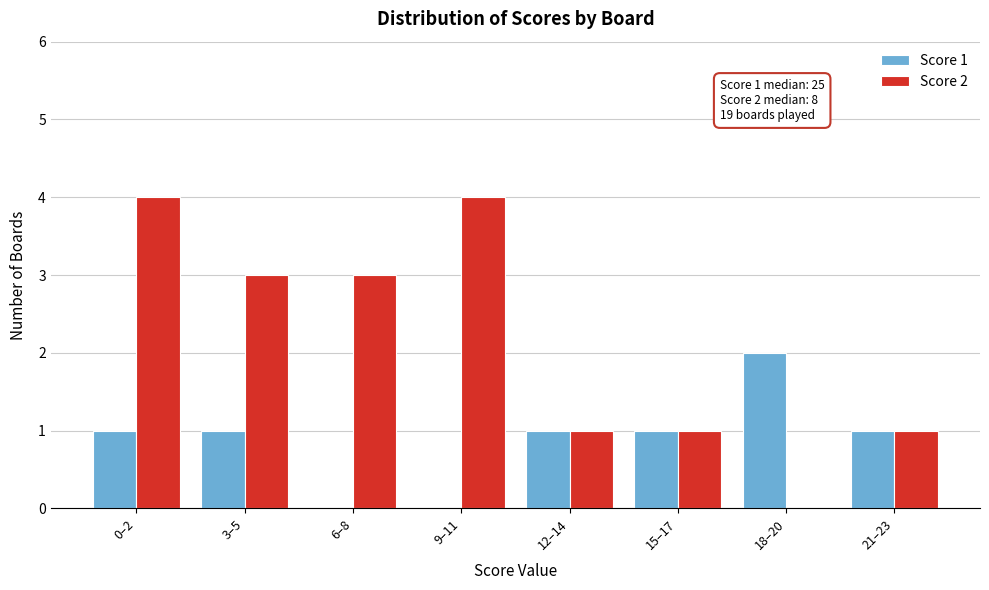

Reading left to right, what are all the values shown in this chart?

Score 1: 0–2=1	3–5=1	6–8=0	9–11=0	12–14=1	15–17=1	18–20=2	21–23=1
Score 2: 0–2=4	3–5=3	6–8=3	9–11=4	12–14=1	15–17=1	18–20=0	21–23=1